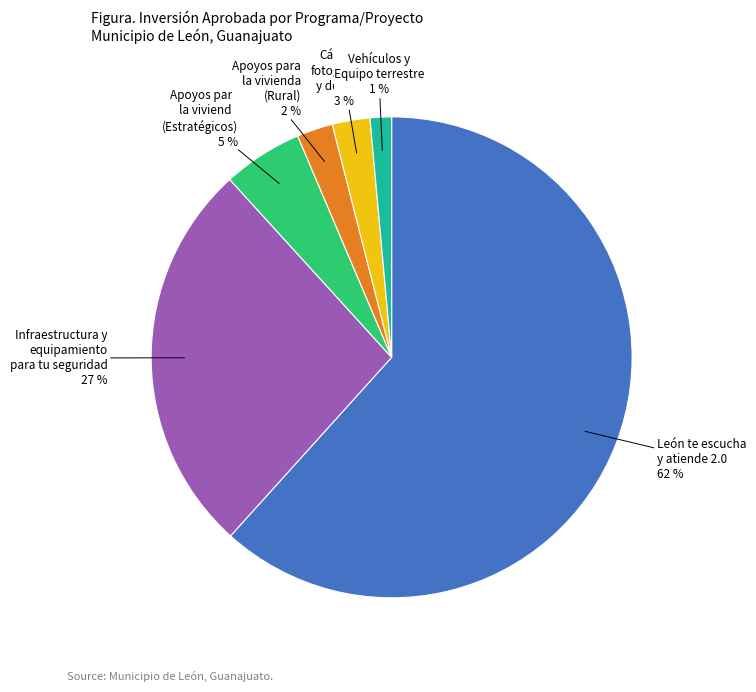

What percentage is the Vehículos y Equipo terrestre slice, to the nearest percent?

1%